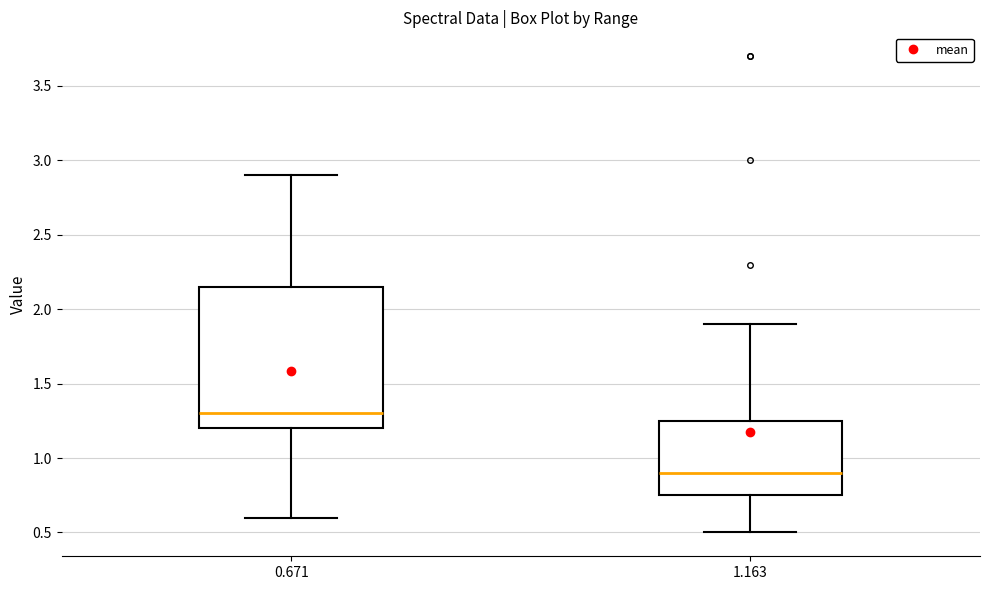

Reading left to right, transcribe this box plot: for each box, give where its median line is, the range the box spans, and where its two whiskers end, as read against the y-axis. The values are not printed on the chart, so give them approximately, as read against the axis.

0.671: median 1.30, box 1.20 to 2.15, whiskers 0.60 to 2.90
1.163: median 0.90, box 0.75 to 1.25, whiskers 0.50 to 1.90